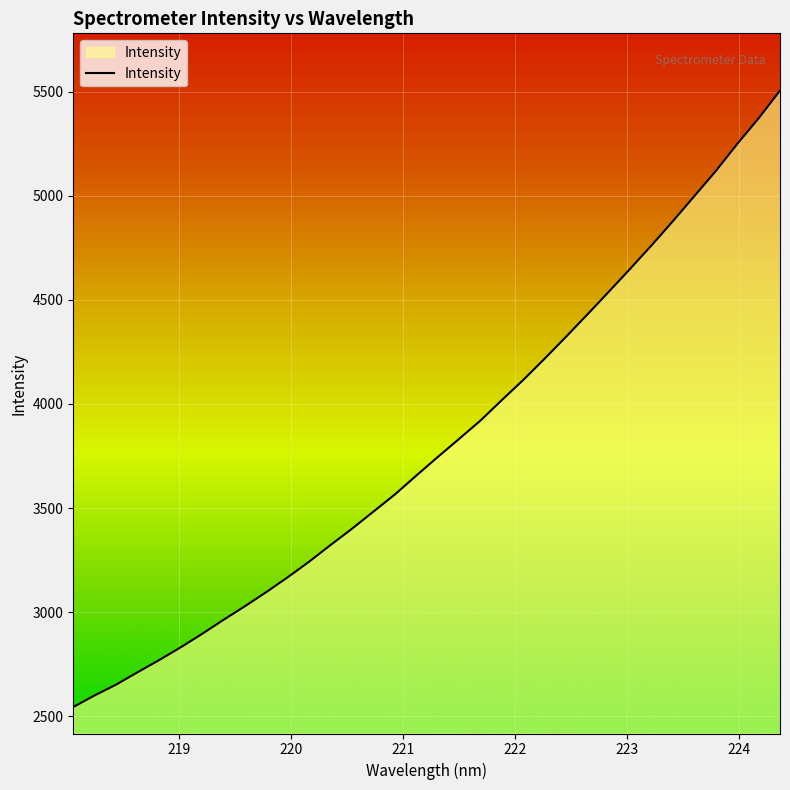

Count the number of values greater than 3744.

17